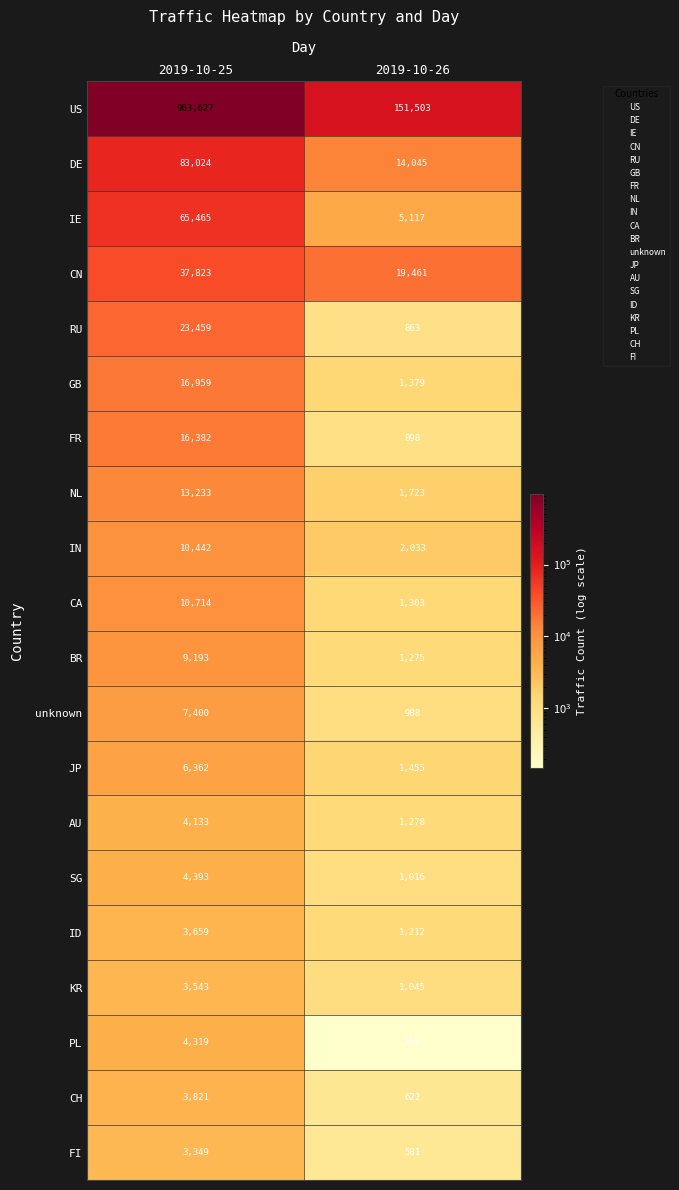

The CN series shows 19461 at 2019-10-26. True or false?

True